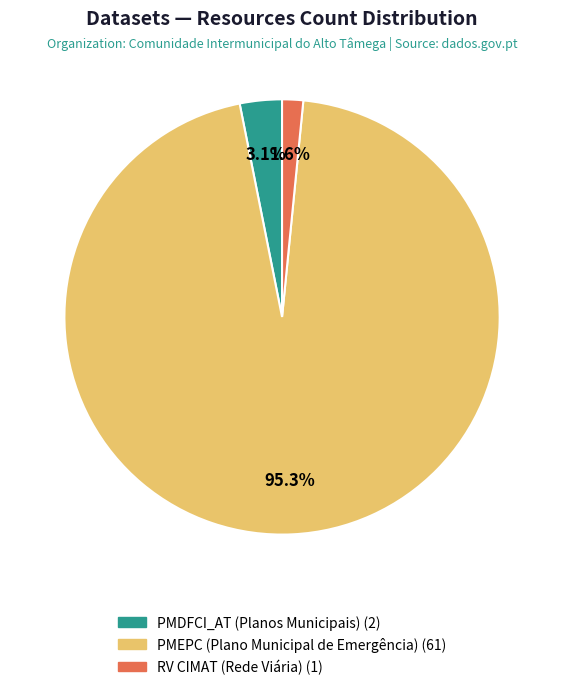

Combined, what portion of the pie is PMEPC (Plano Municipal de Emergência) and PMDFCI_AT (Planos Municipais)?

98.4%